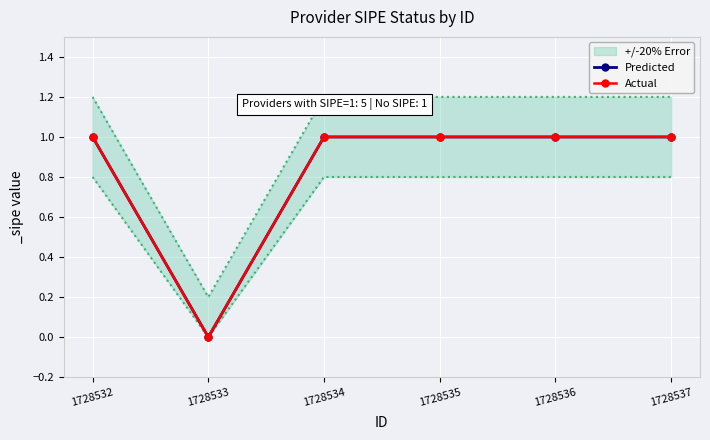

True or false: Predicted and Actual intersect in this chart.

False